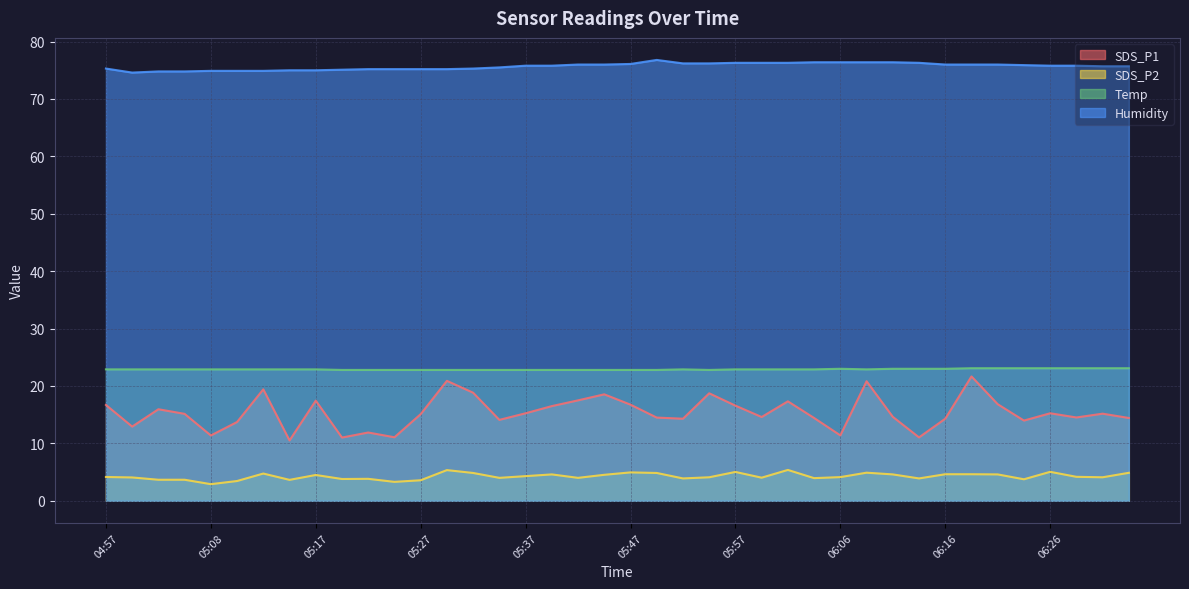

Where is the first local minimum for Humidity?

05:00